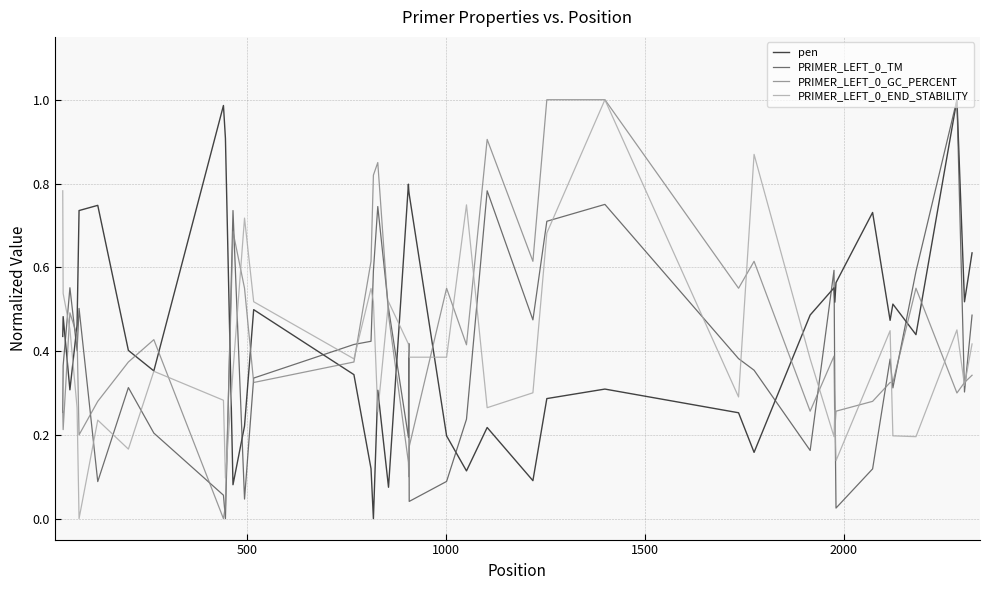

After their last crossing, which series has the higher values: PRIMER_LEFT_0_GC_PERCENT or pen?

pen